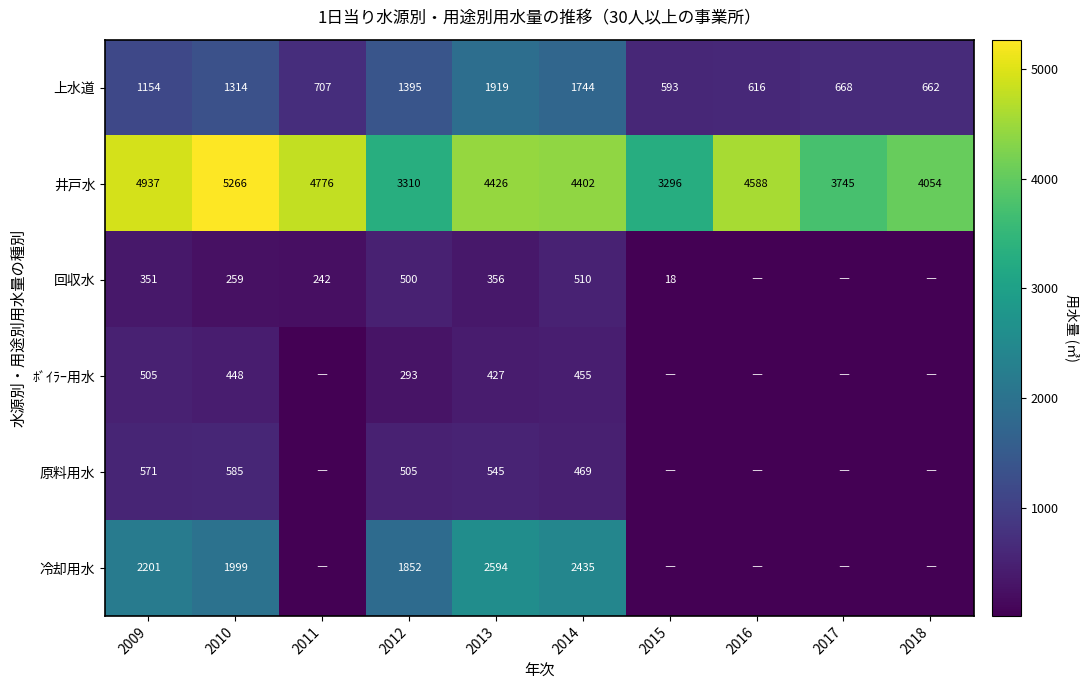

What is the minimum value for 上水道?

593